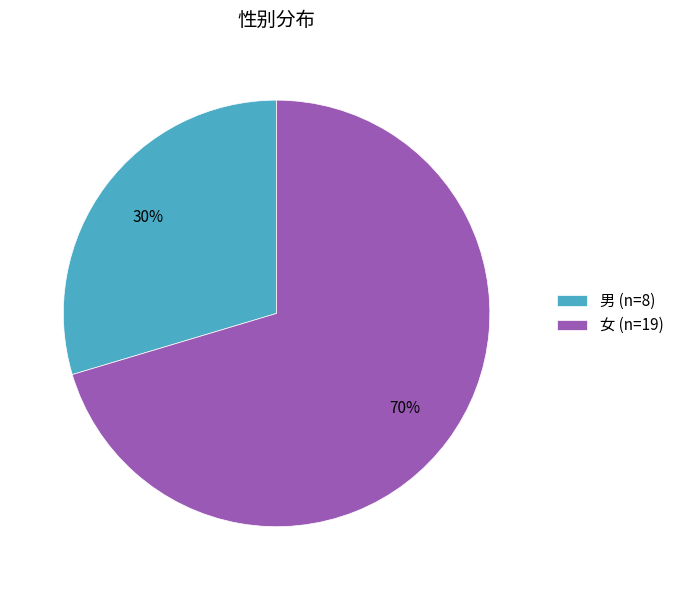

Which has a higher value, 女 or 男?

女